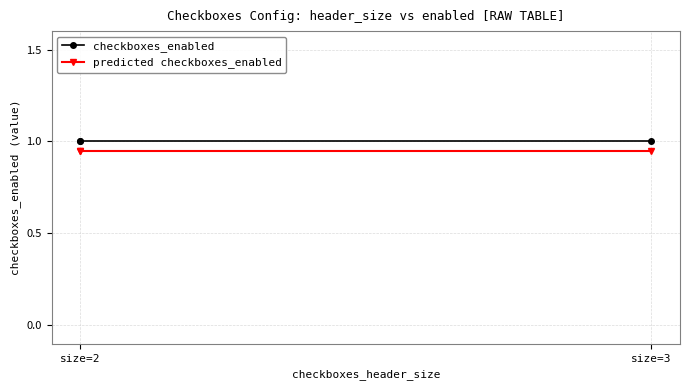

List the series in order of their overall mean, highest first.

checkboxes_enabled, predicted checkboxes_enabled